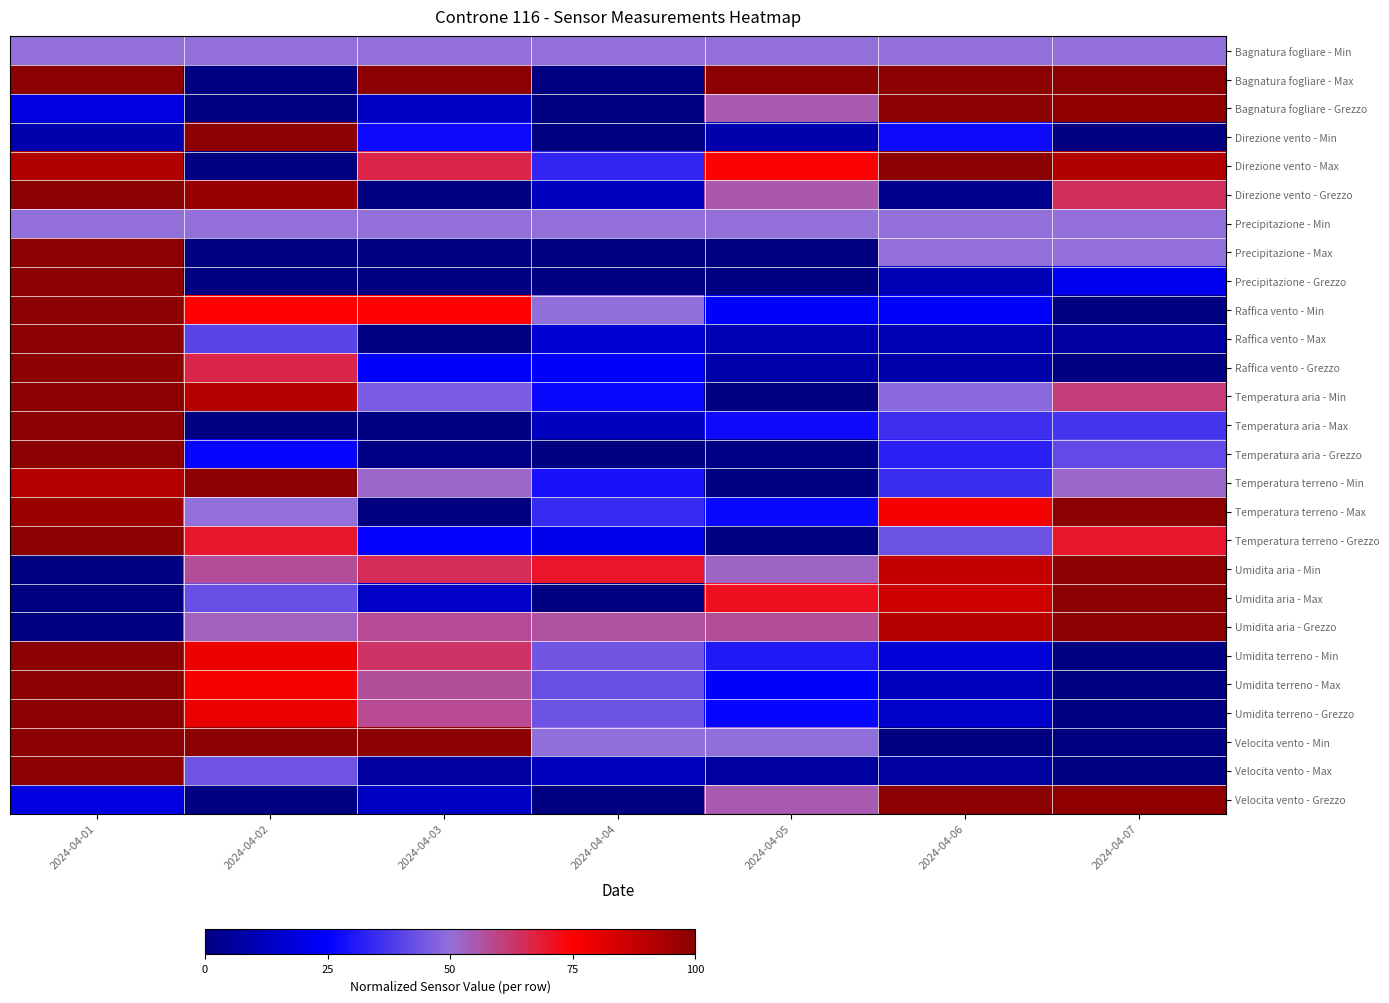

Count the number of data series in this chart.

27